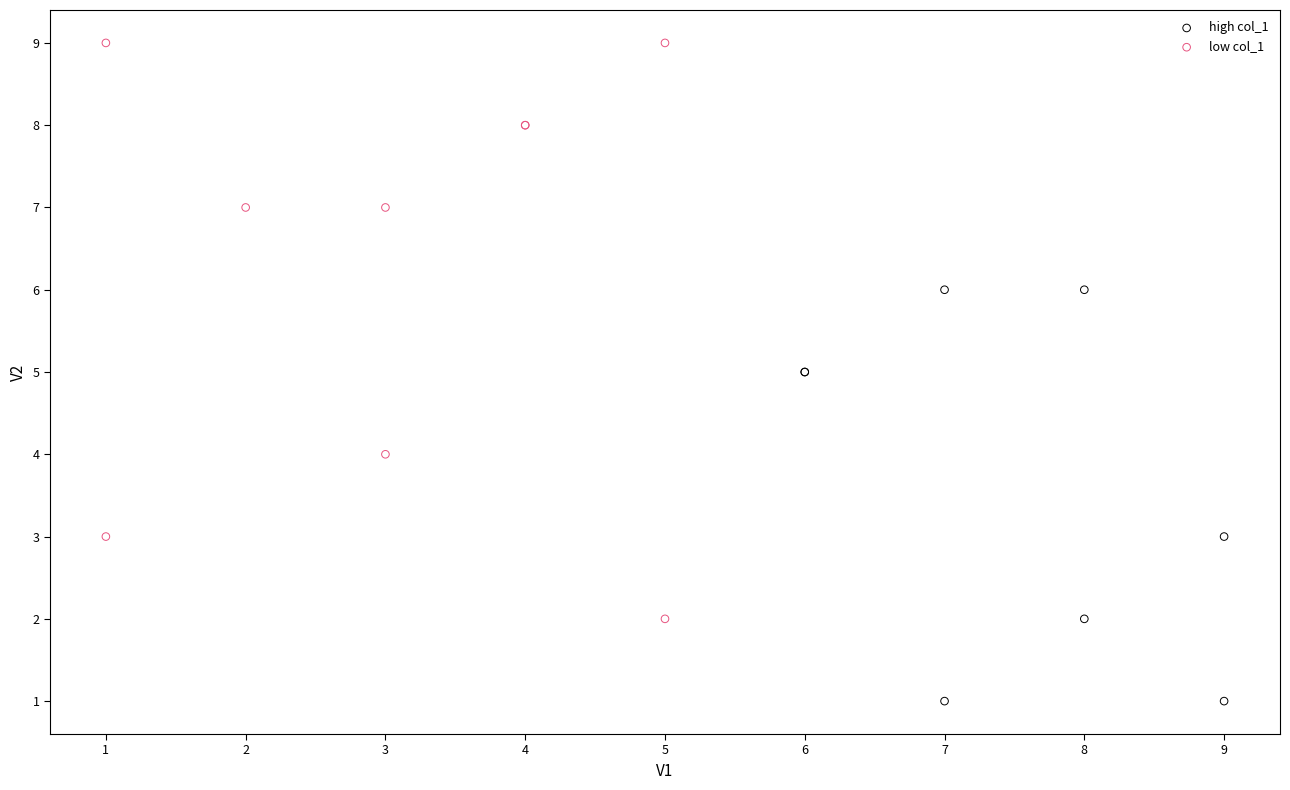

Which series has the widest spread of Y values?

low col_1